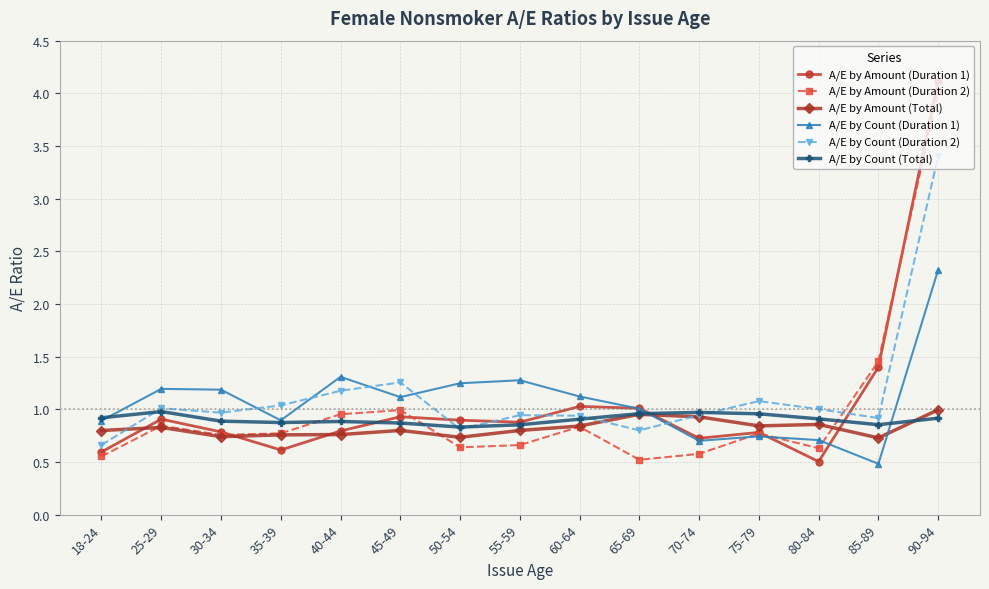

Between 25-29 and 80-84, which series saw the biggest shift?

A/E by Count (Duration 1)